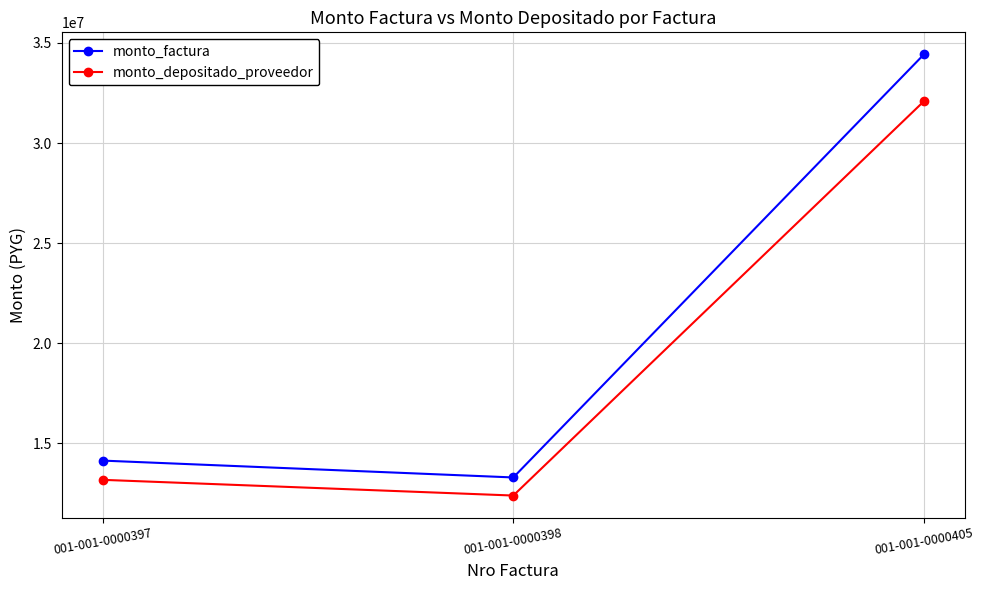

What is the difference between the highest and lowest values at 001-001-0000405?

2341240